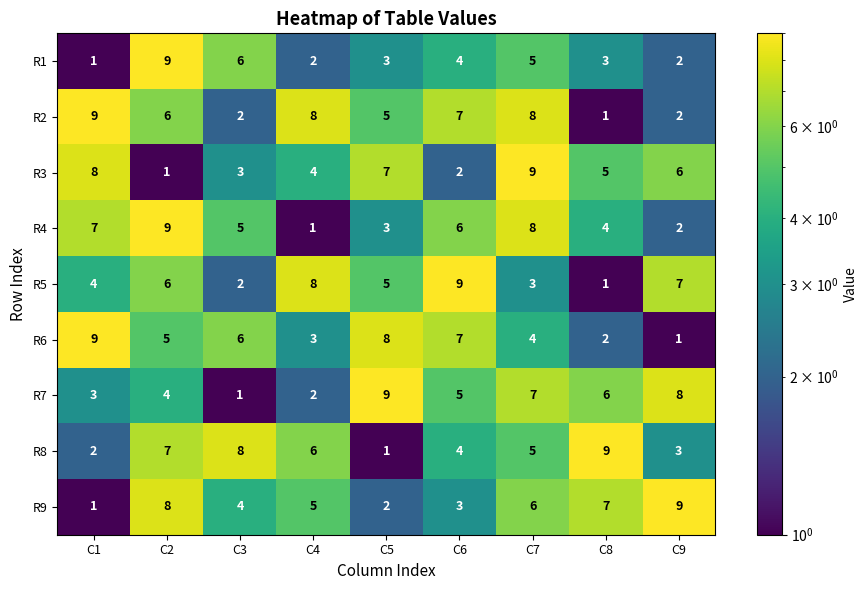

What is the sum of all R6 values?

45